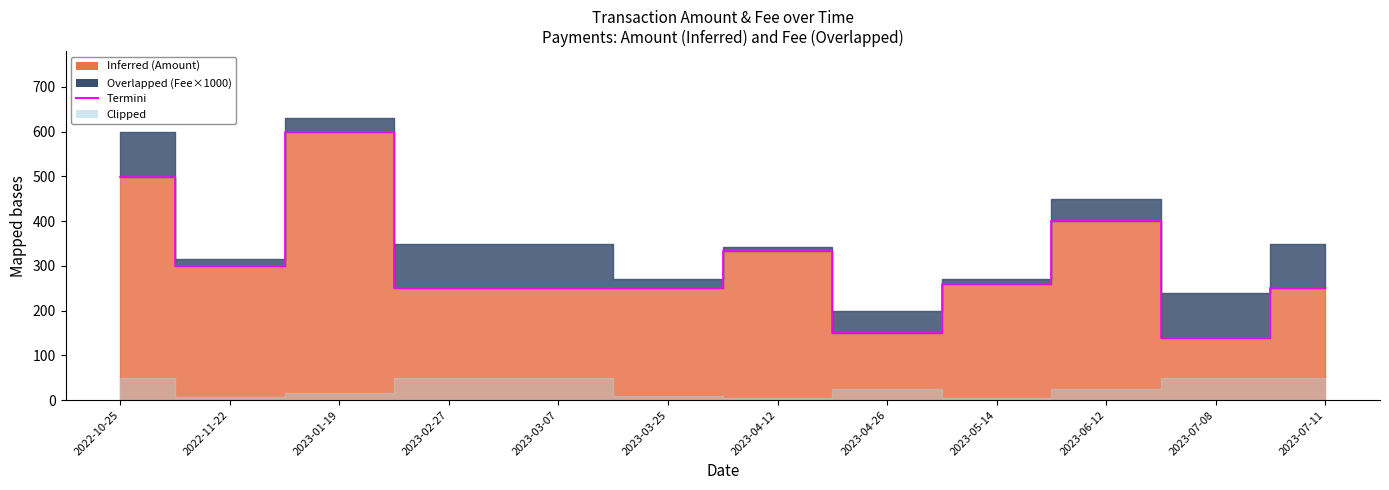

What position from the left is 2023-04-26?

8